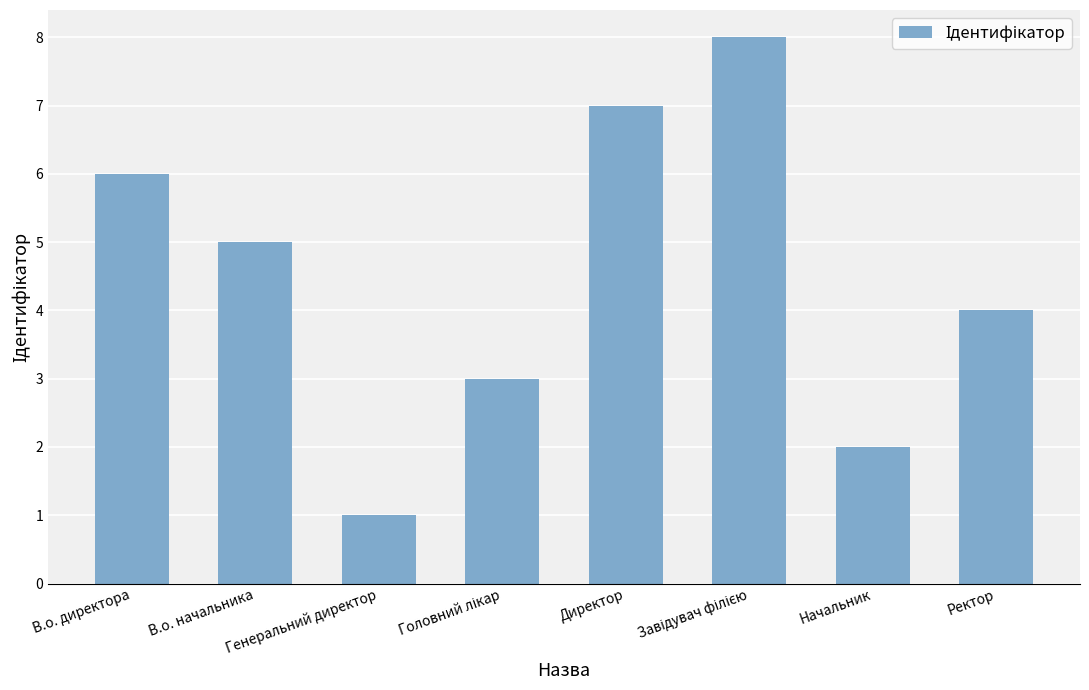

What is the maximum value shown in the chart?

8